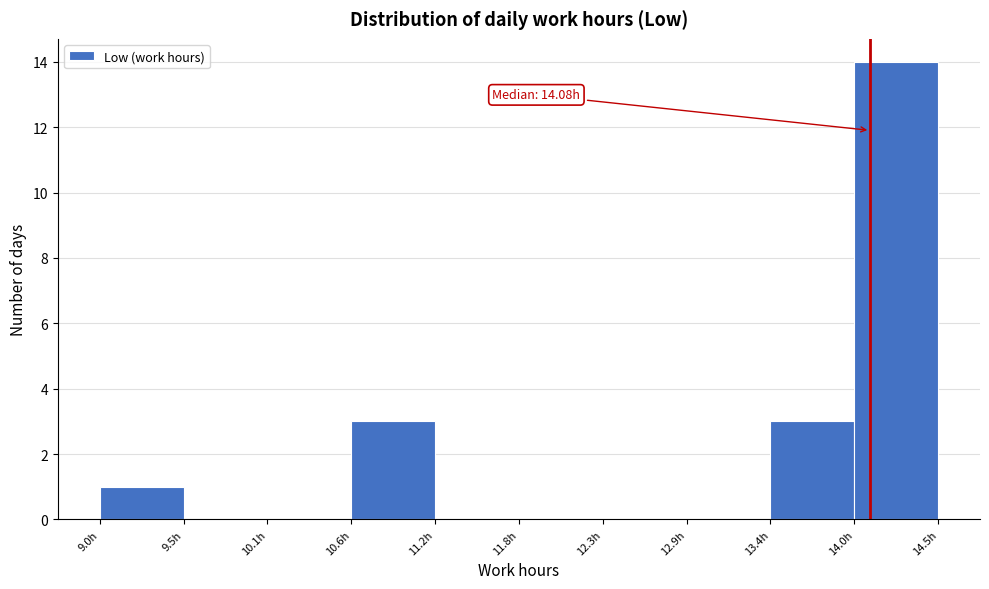

Over which range of the x-axis is the bar tallest?

14.0 to 14.5